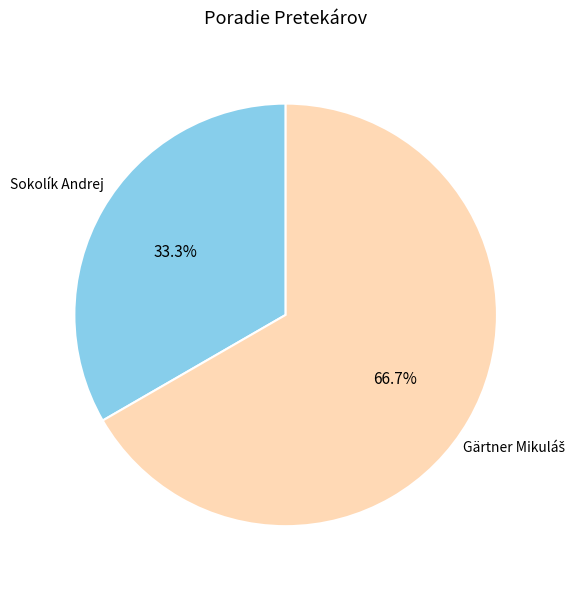

Is there any slice that represents more than half of the pie?

Yes